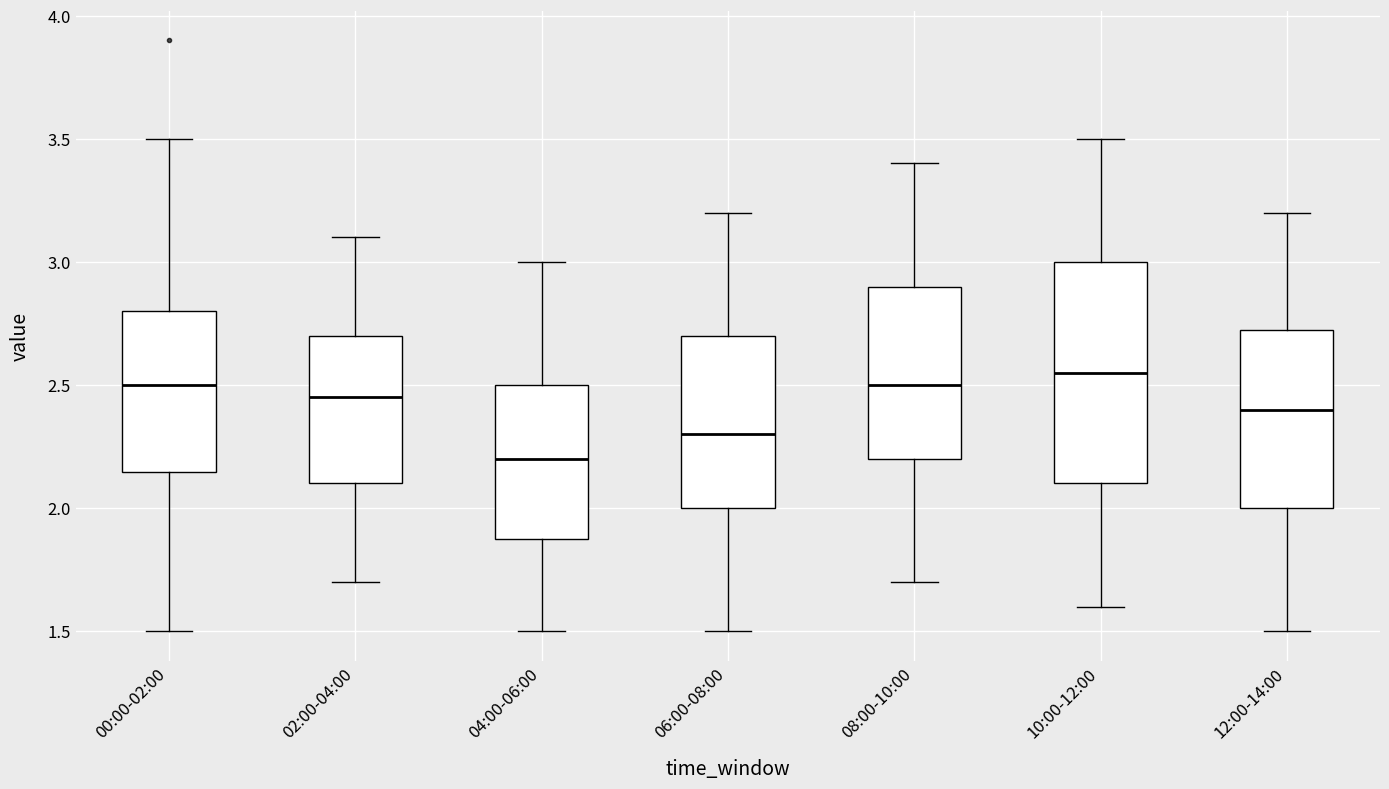

Which box is the tallest, from its lower edge to its upper edge?

10:00-12:00